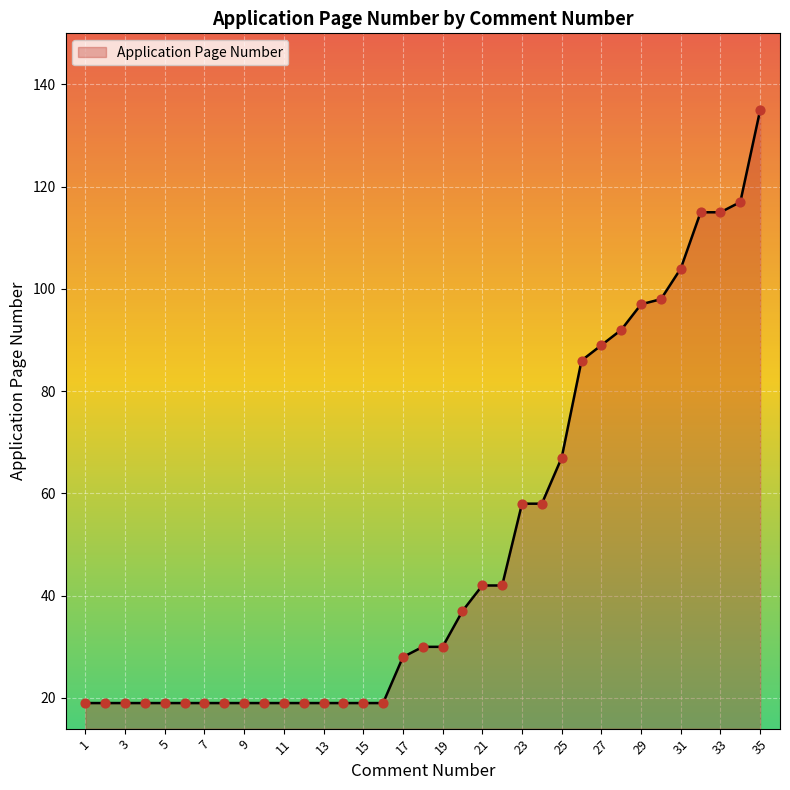

What is the minimum value shown in the chart?

19